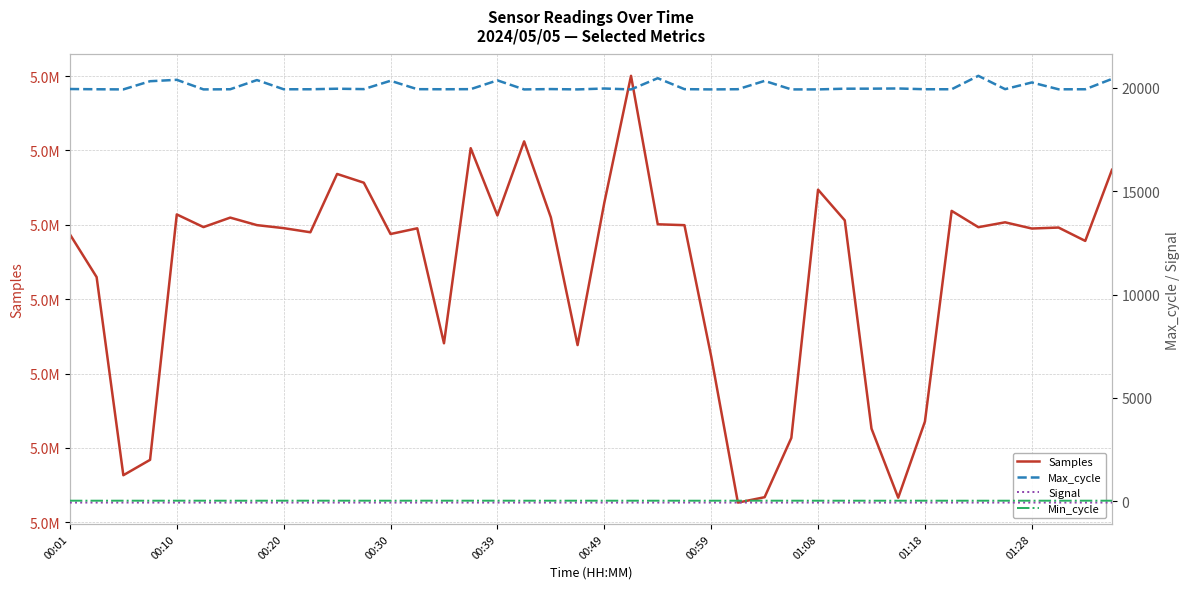

Which series changed the most between 01:18 and 39?

Samples